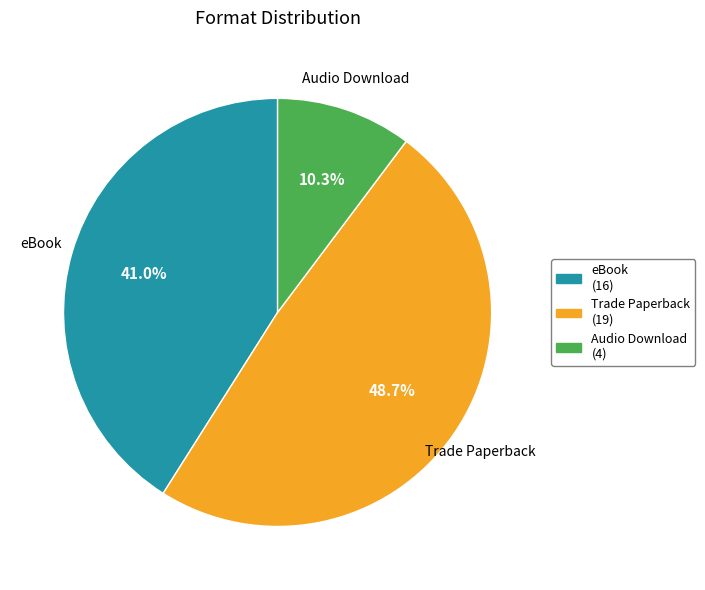

To the nearest percent, what is the average slice percentage?

33%